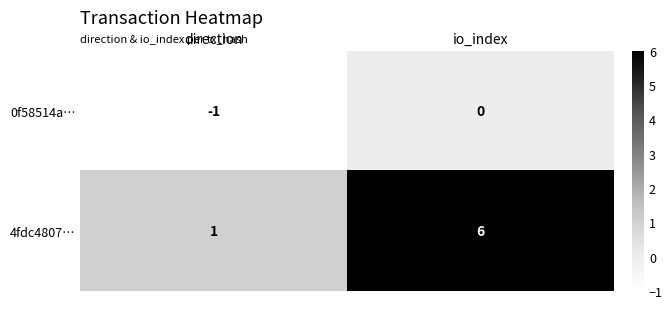

Reading right to left, what are all the values shown in this chart?

0f58514a…: io_index=0	direction=-1
4fdc4807…: io_index=6	direction=1